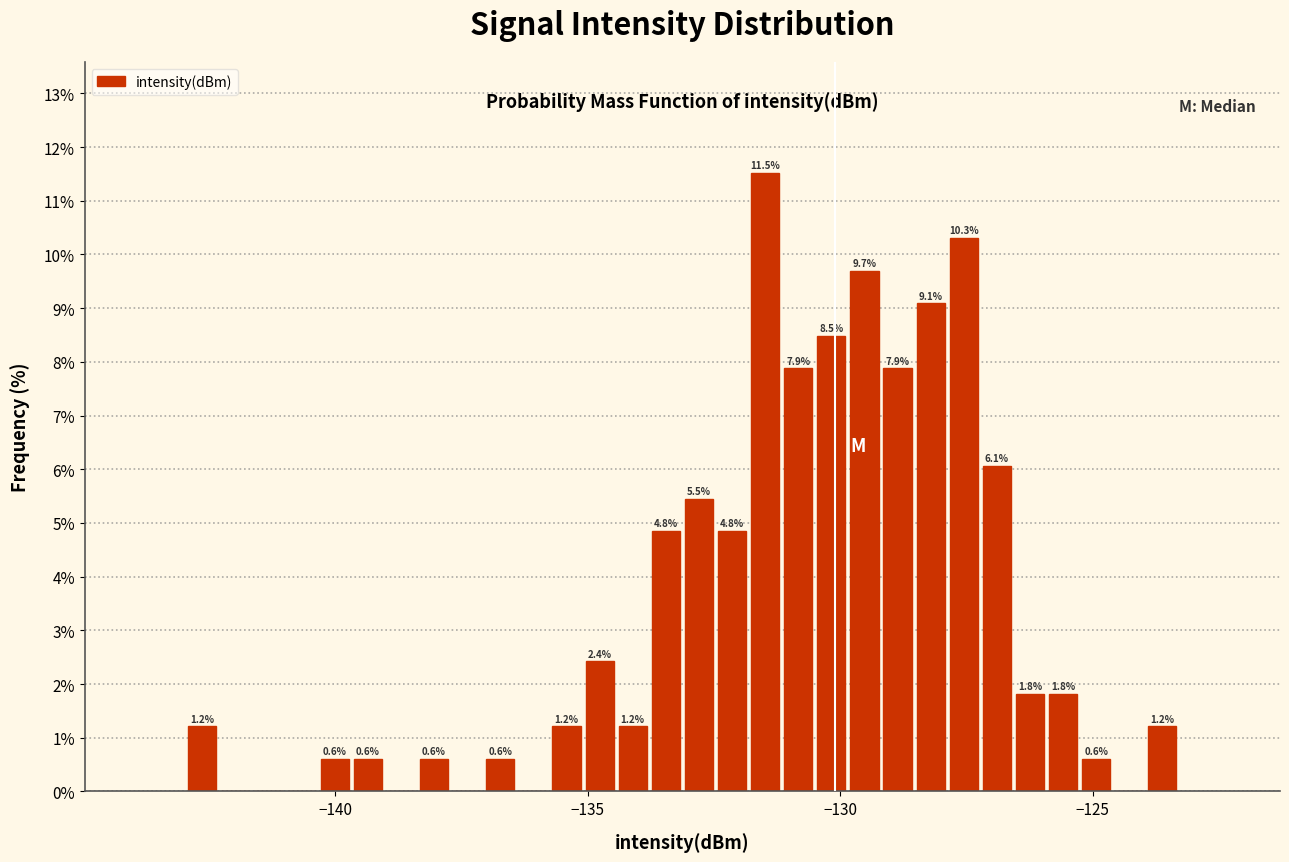

Read against the x-axis, roughly where is the centre of the tallest bar?

-131.5